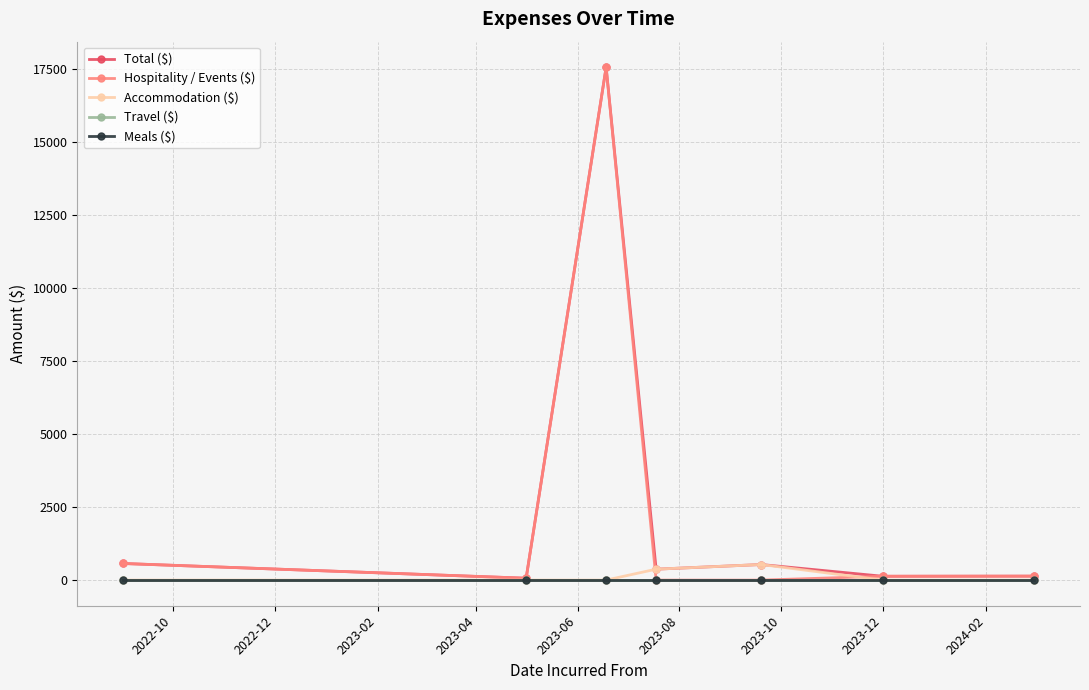

How many categories are shown in the chart?

7